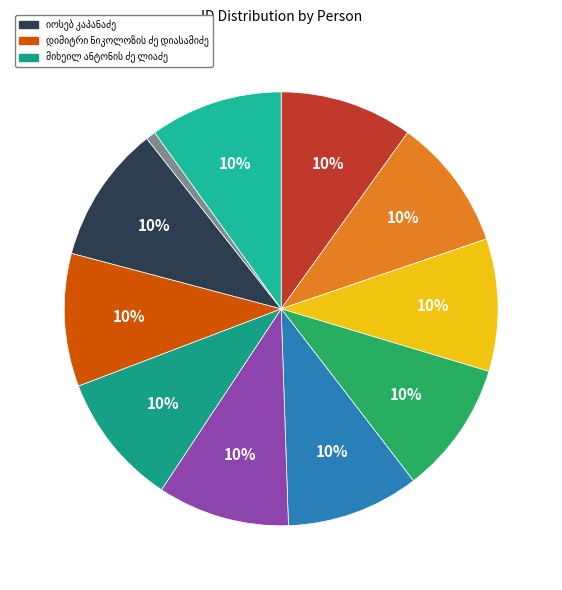

Is it true that ივანე აბესალომის ძე მაჩაბელი is 1% of the pie?

False